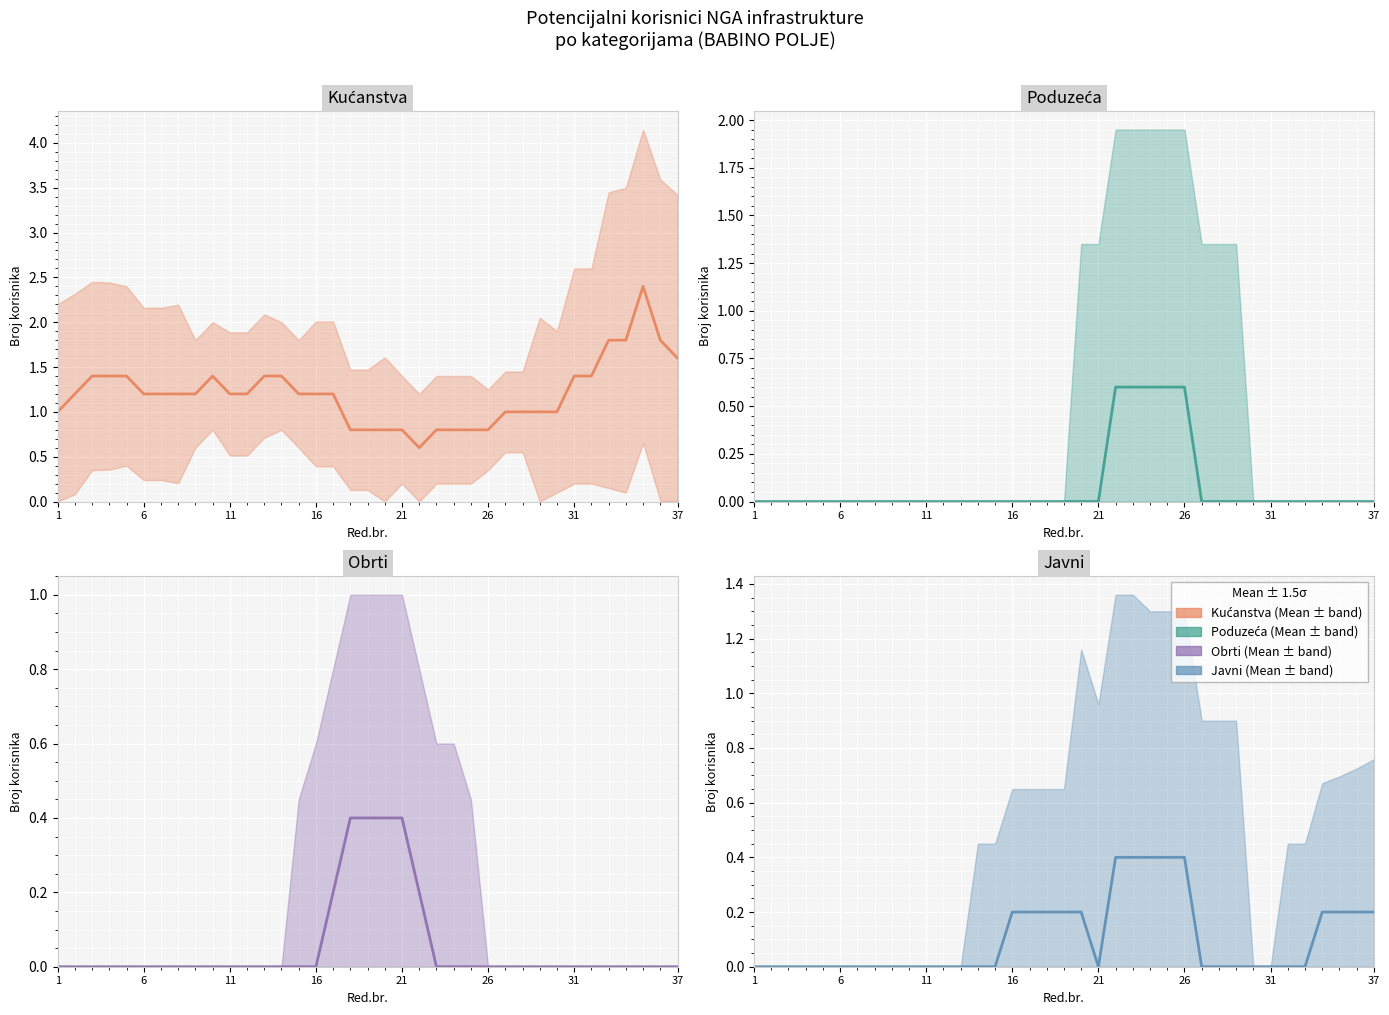

The value of Obrti at 37 is -0.2. True or false?

False